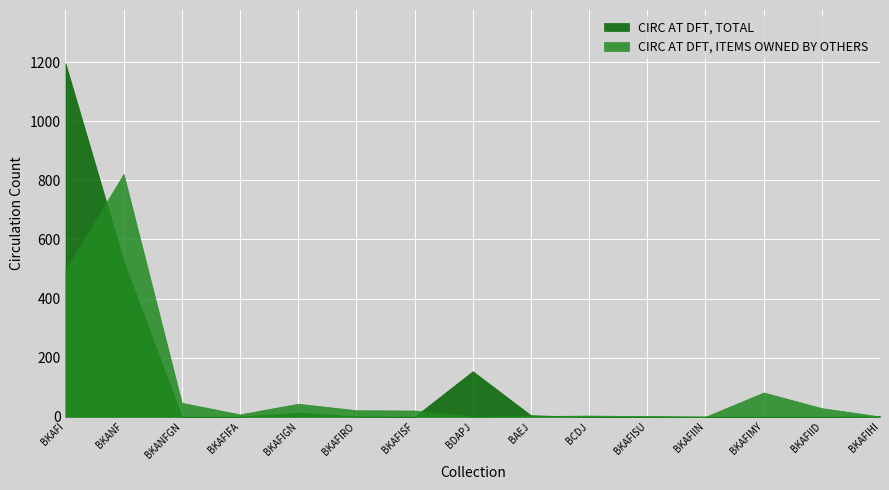

Where is the first local minimum for CIRC AT DFT, ITEMS OWNED BY OTHERS?

BKAFIFA